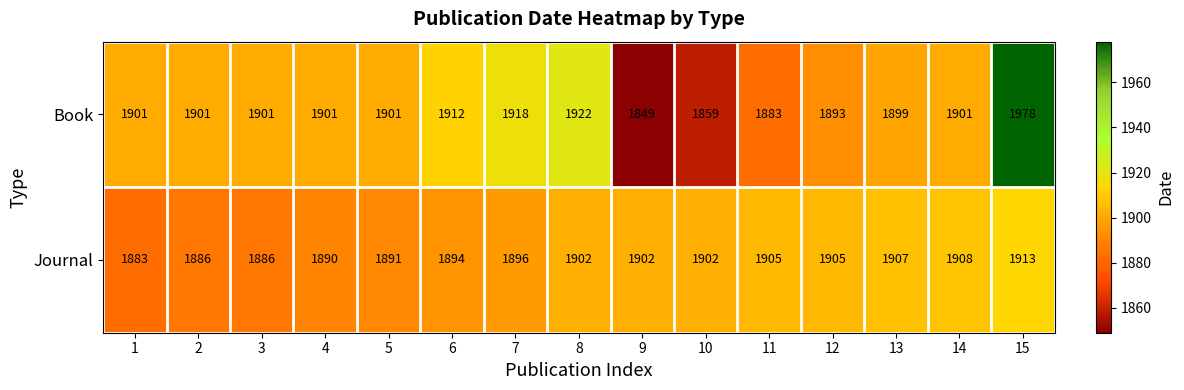

How many distinct data groups are displayed?

2